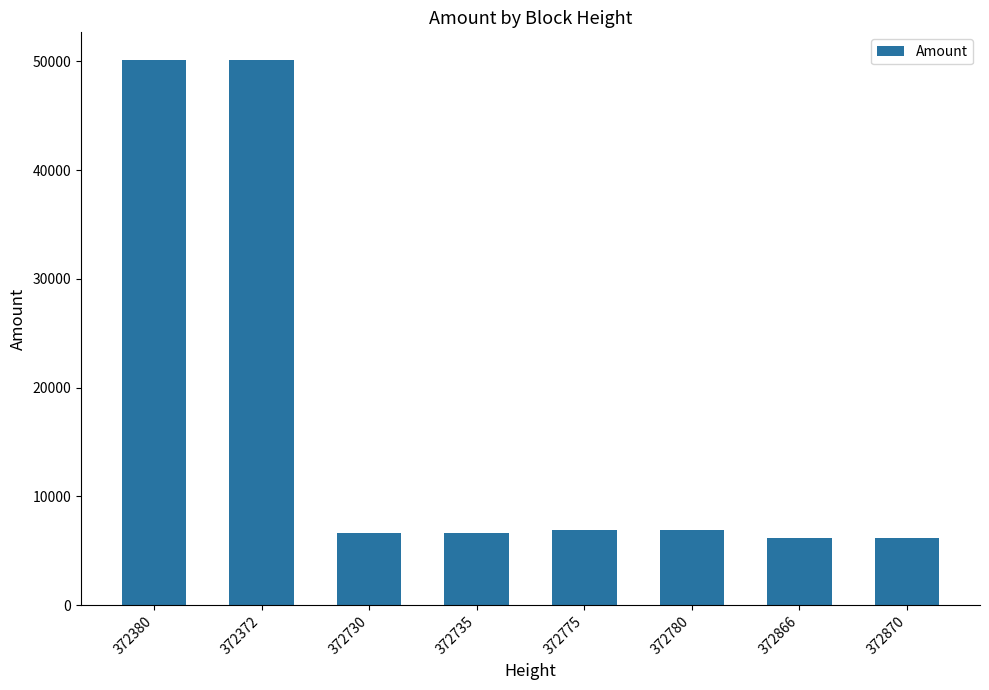

Approximately how many times larger is the value at 372870 compared to 372775?

0.9